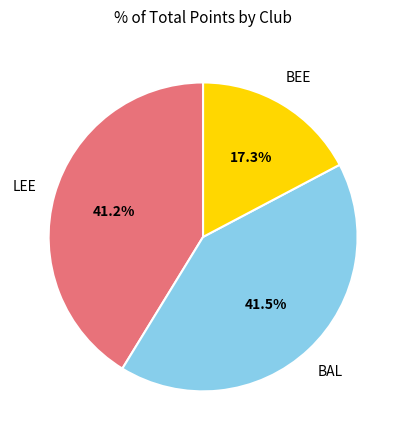

Combined, what portion of the pie is LEE and BEE?

58.5%